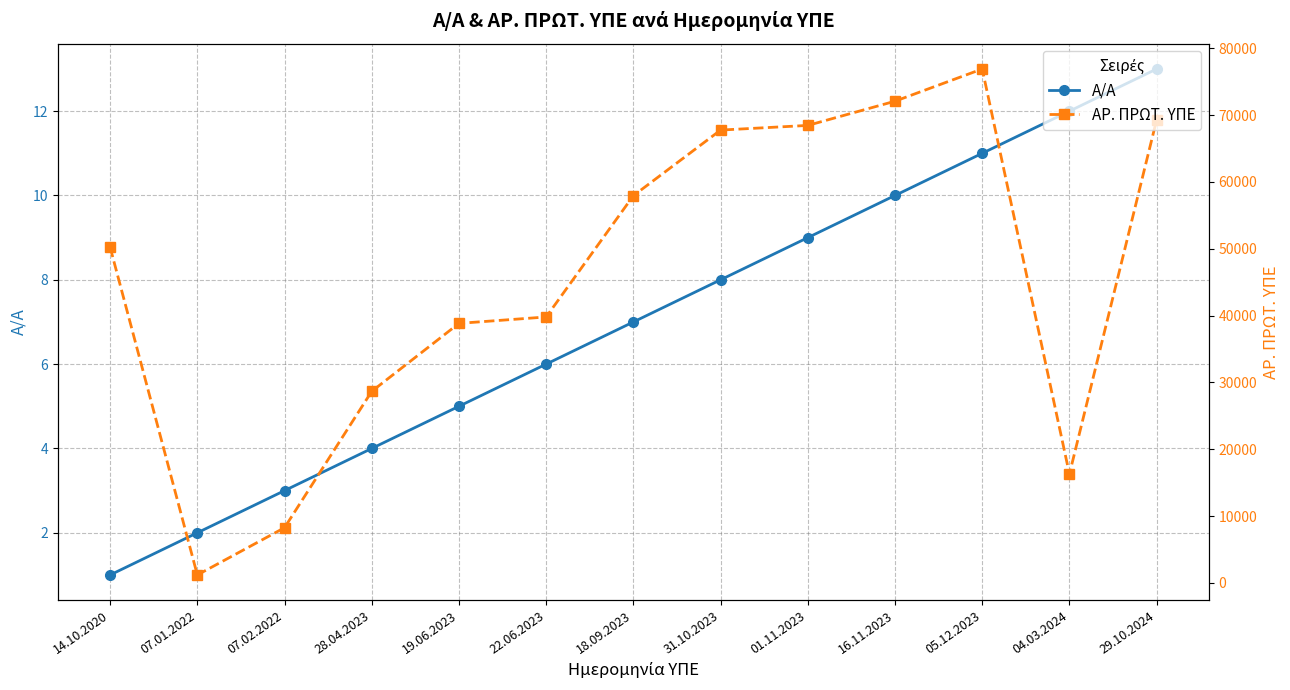

Between 28.04.2023 and 18.09.2023, which series saw the biggest shift?

ΑΡ. ΠΡΩΤ. ΥΠΕ